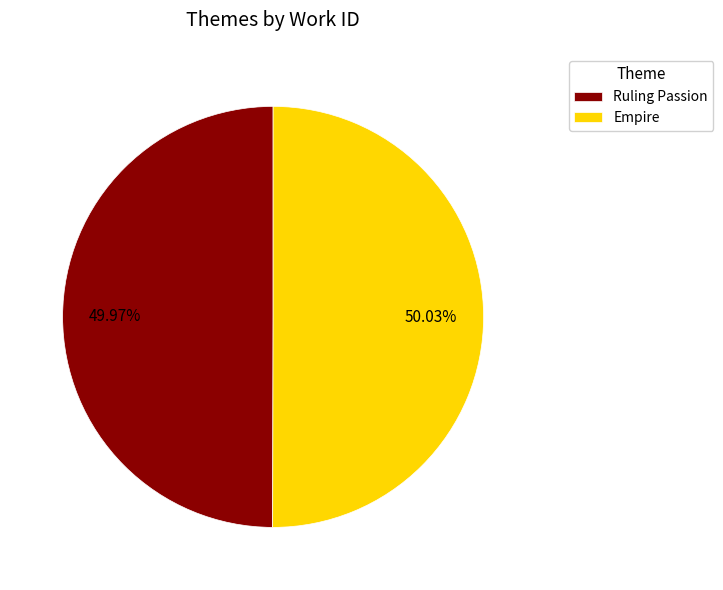

Combined, do Ruling Passion and Empire account for over 50%?

Yes